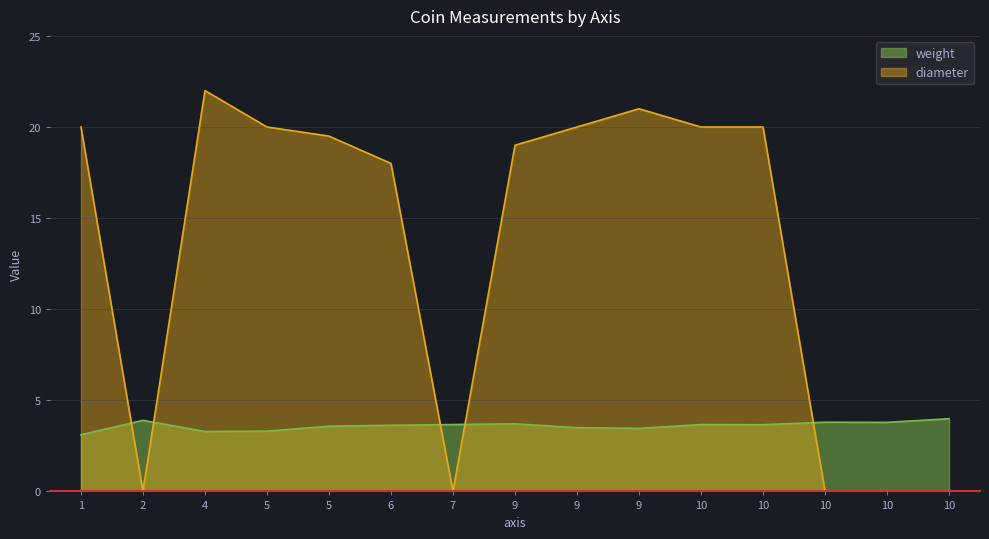

Reading right to left, transcribe all the data shown in this chart.

weight: 4.0	3.8	3.8	3.7	3.7	3.5	3.5	3.7	3.7	3.6	3.6	3.3	3.3	3.9	3.1
diameter: 0.0	0.0	0.0	20.0	20.0	21.0	20.0	19.0	0.0	18.0	19.5	20.0	22.0	0.0	20.0